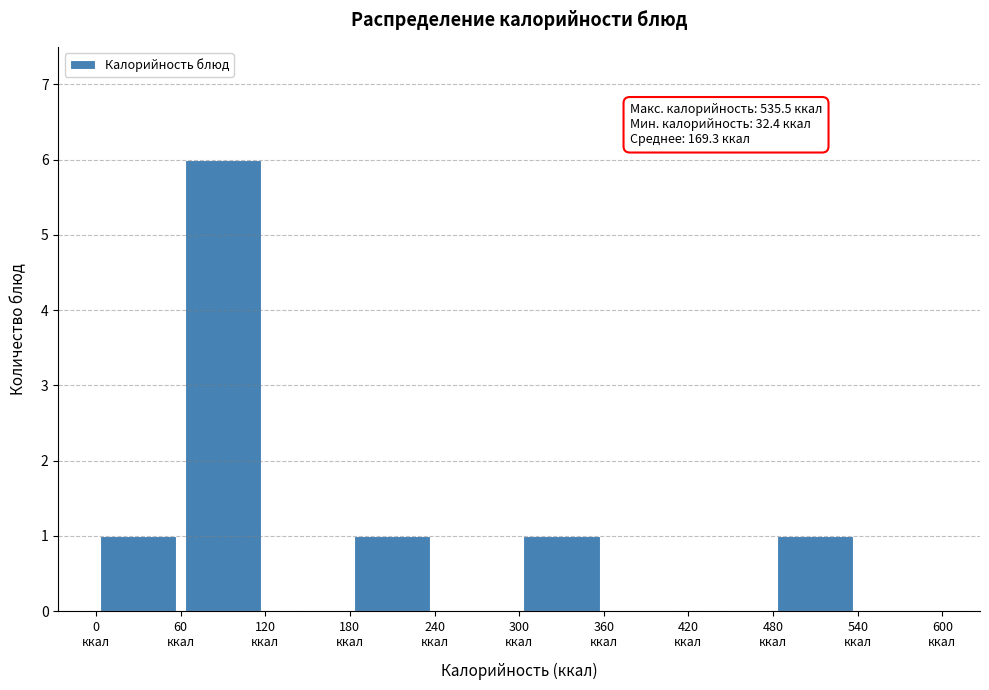

Over which range of the x-axis is the bar tallest?

60 to 120